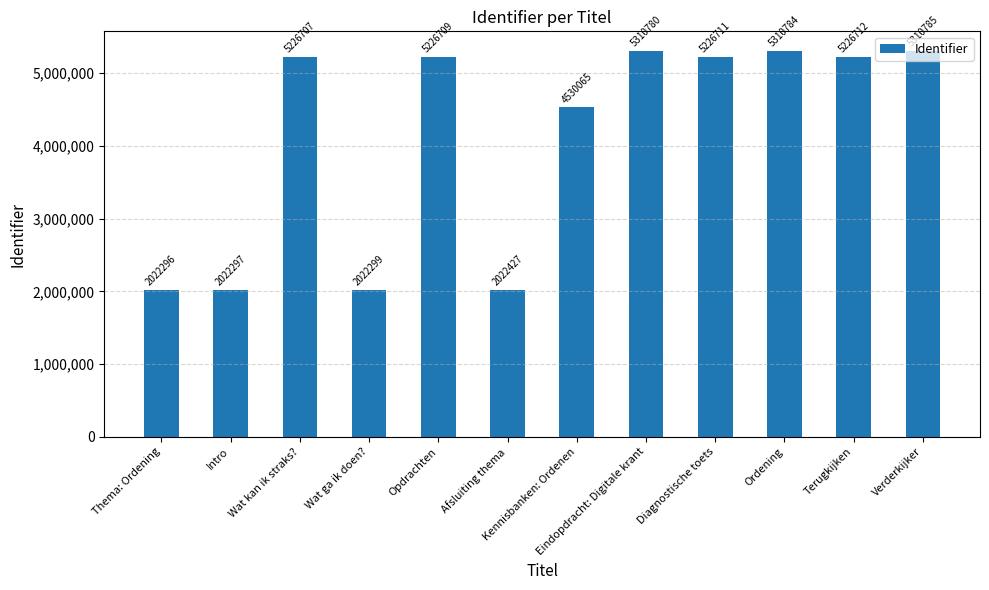

At which category does the chart reach its minimum across all series?

Thema: Ordening